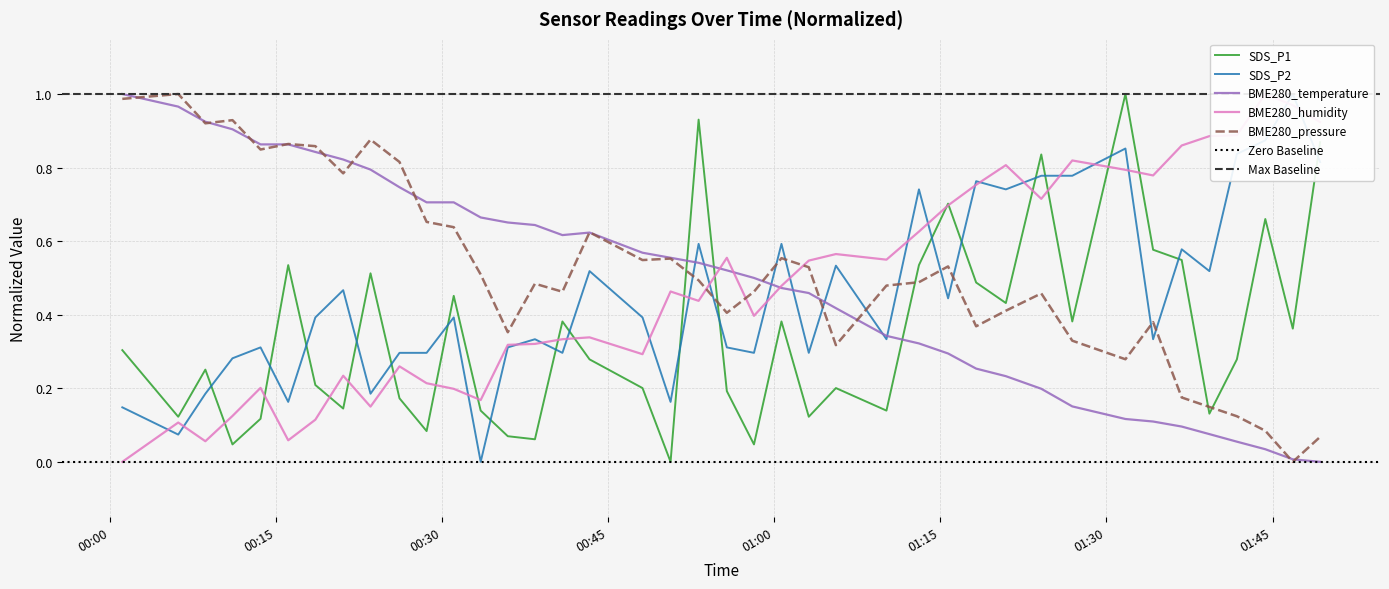

How many lines are shown in the chart?

5